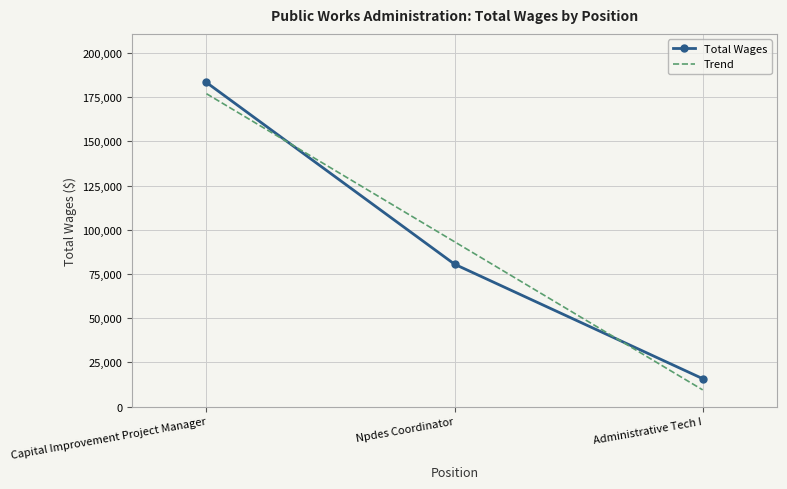

Reading right to left, transcribe all the data shown in this chart.

Administrative Tech I=15767	Npdes Coordinator=80504	Capital Improvement Project Manager=183290